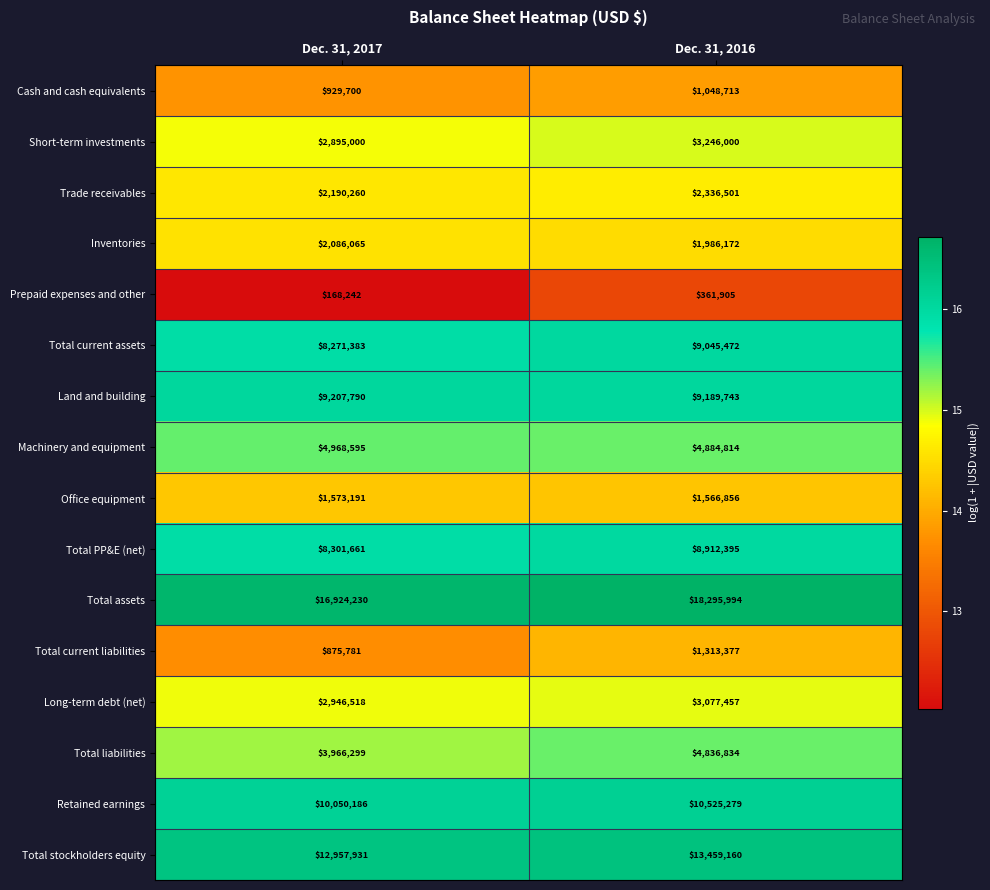

At which label is Total liabilities closest to 4401566?

Dec. 31, 2017